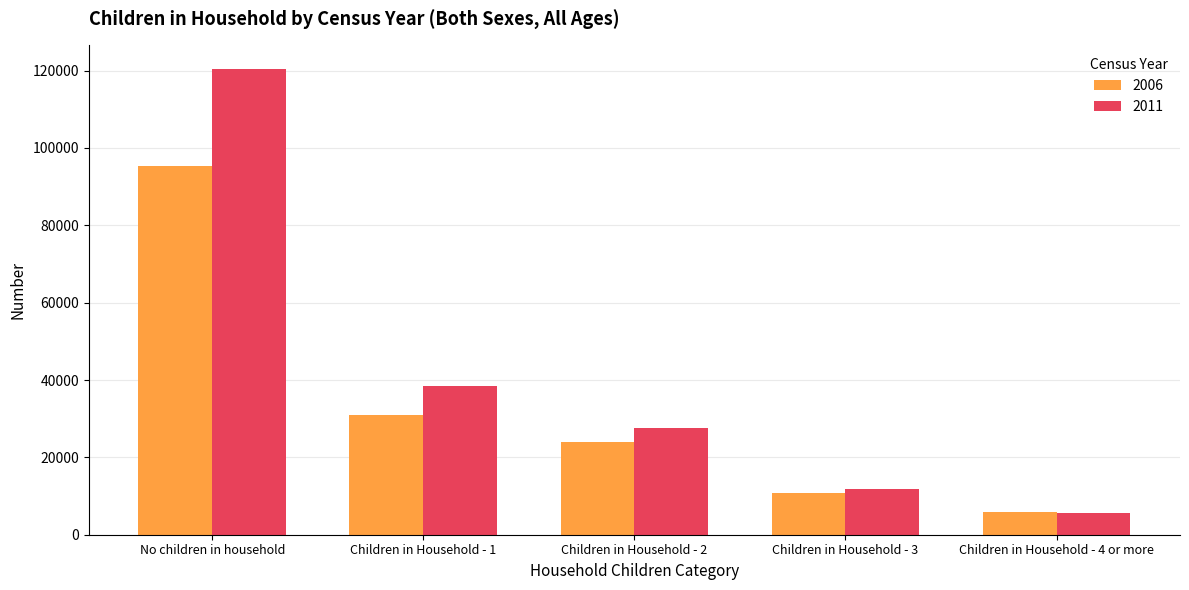

Reading left to right, extract all data points from this chart.

2006: 95239	31046	23880	10856	5776
2011: 120505	38566	27530	11795	5568